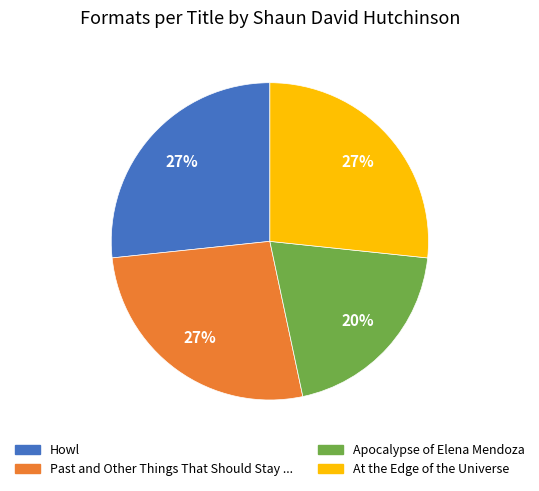

To the nearest percent, what percentage of the pie is At the Edge of the Universe?

27%